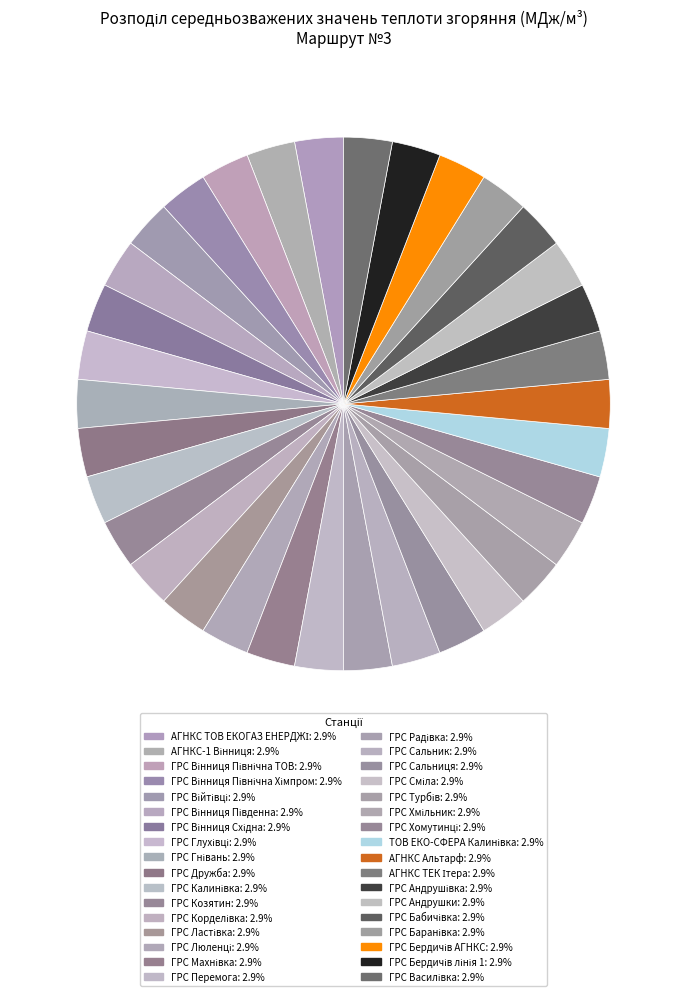

How many segments does this pie chart have?

34